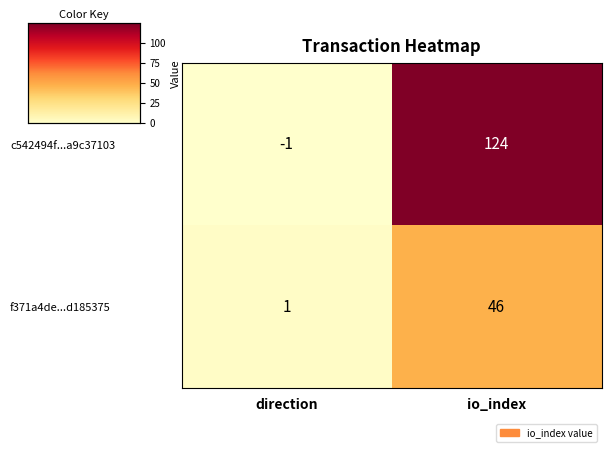

What is the sum of all c542494f...a9c37103 values?

123